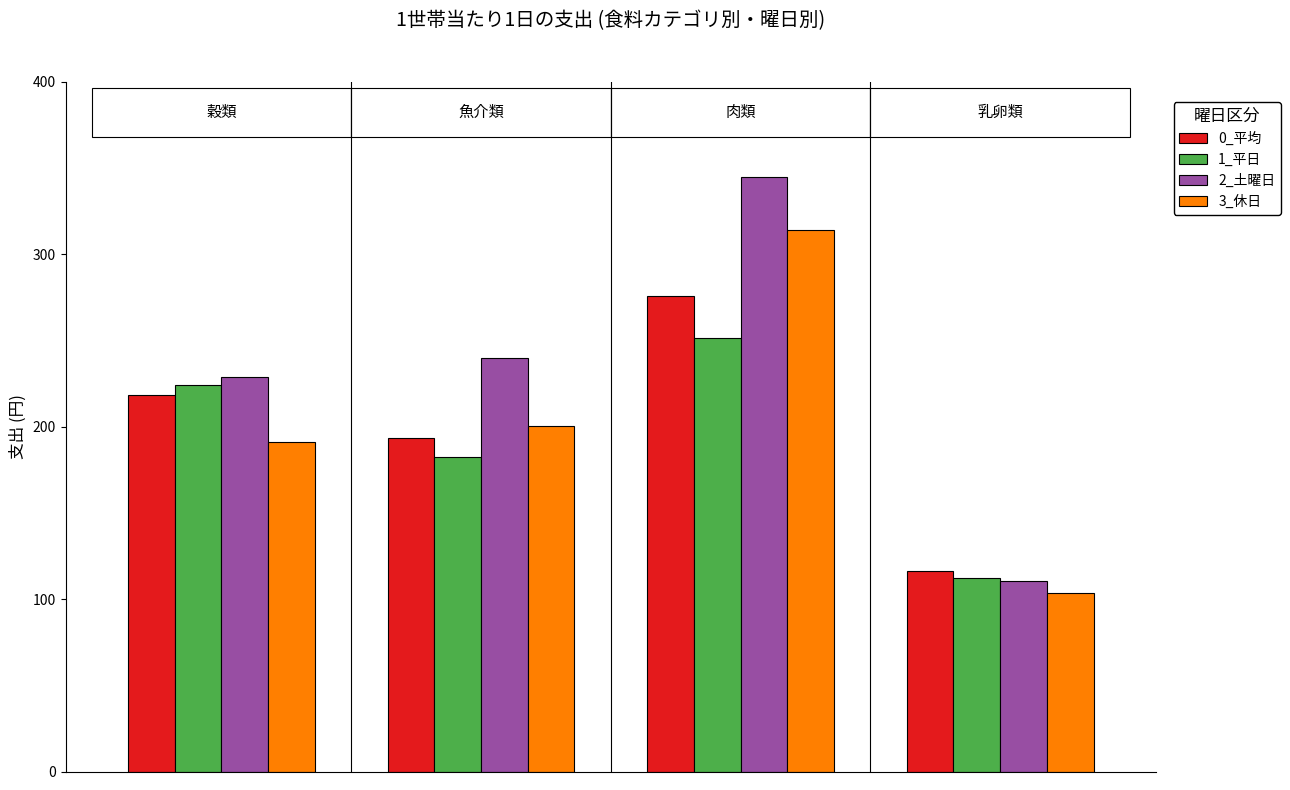

Which series has the largest range (max minus min)?

2_土曜日